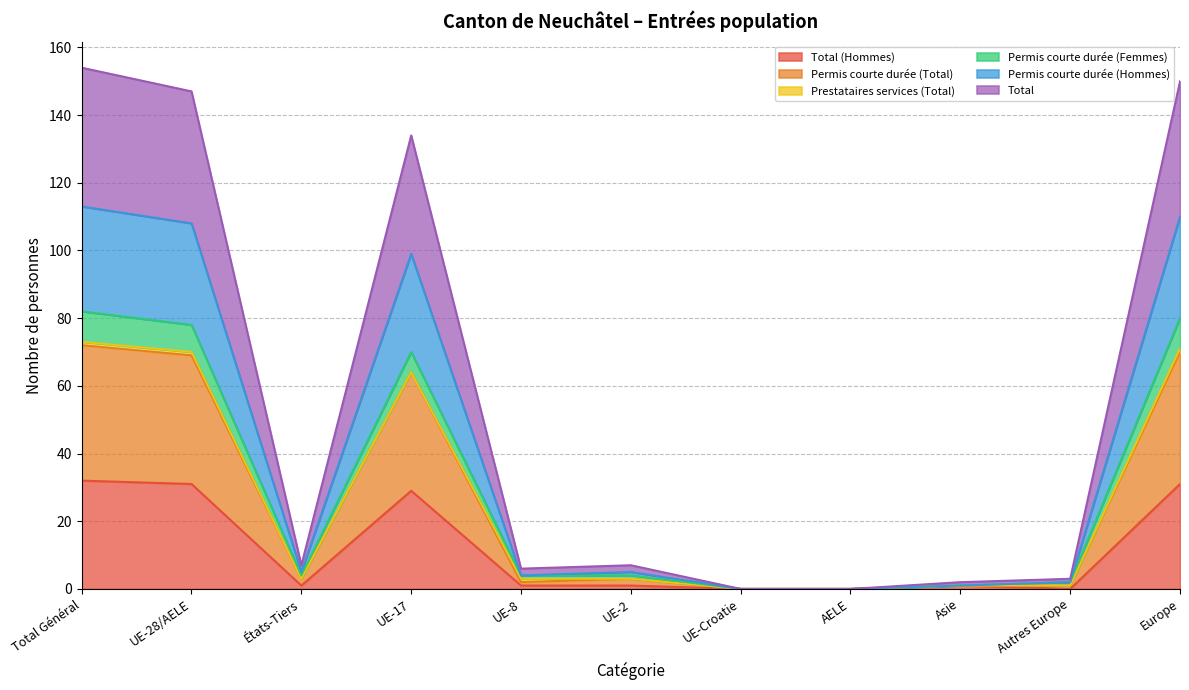

True or false: Total (Hommes) and Permis courte durée (Hommes) cross at least once.

False